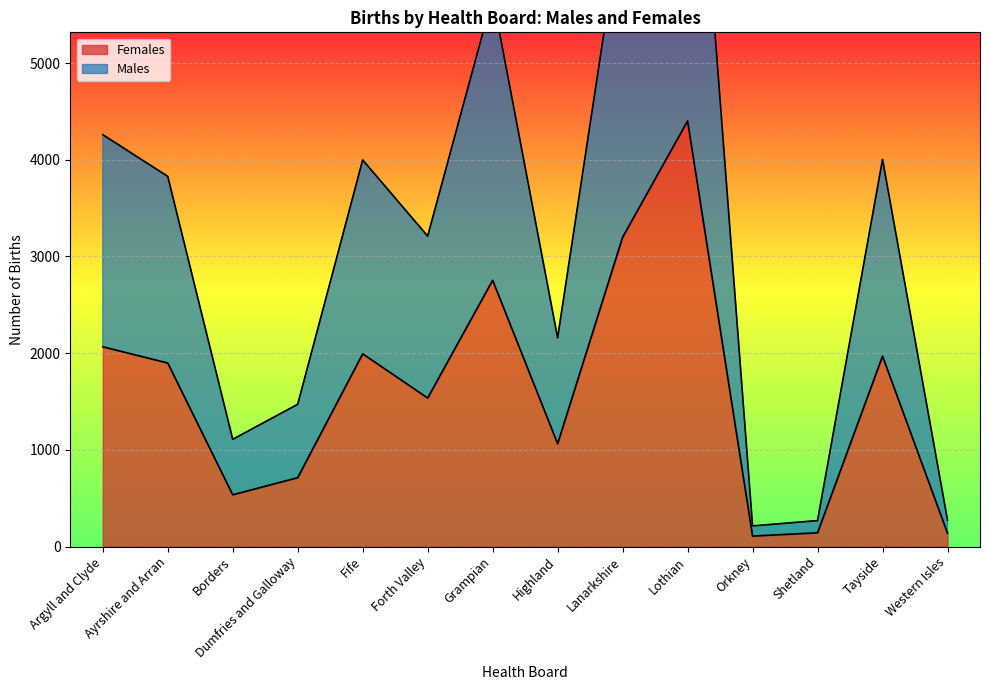

True or false: Females has a value of 1063 at Highland.

True